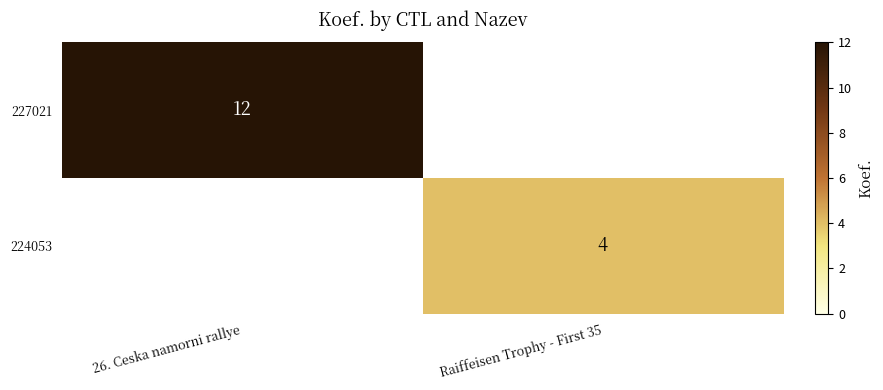

The value of 224053 at Raiffeisen Trophy - First 35 is 4. True or false?

True